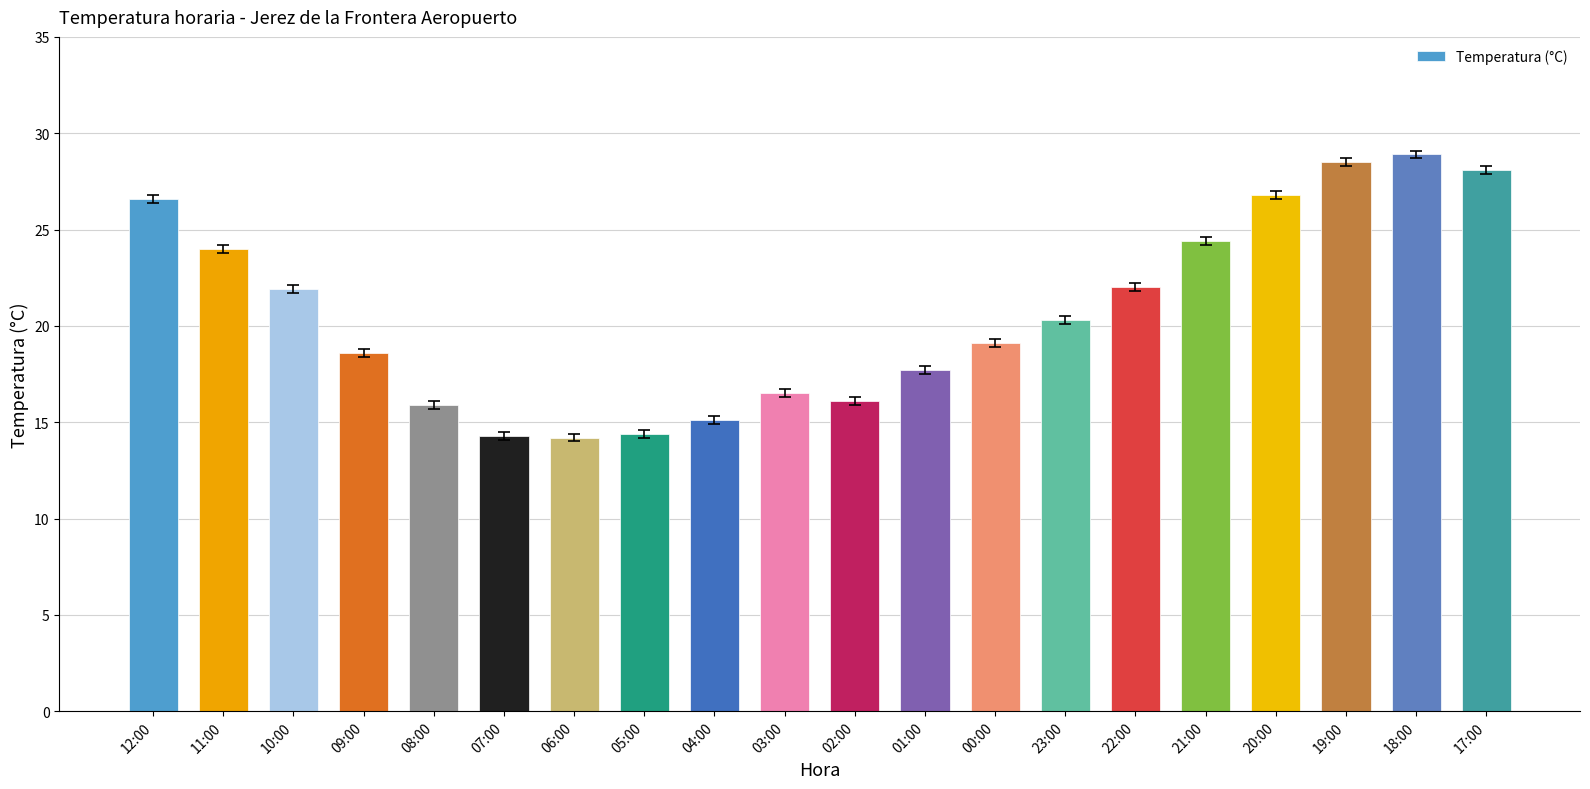

What is the label of the 9th bar from the left?

04:00